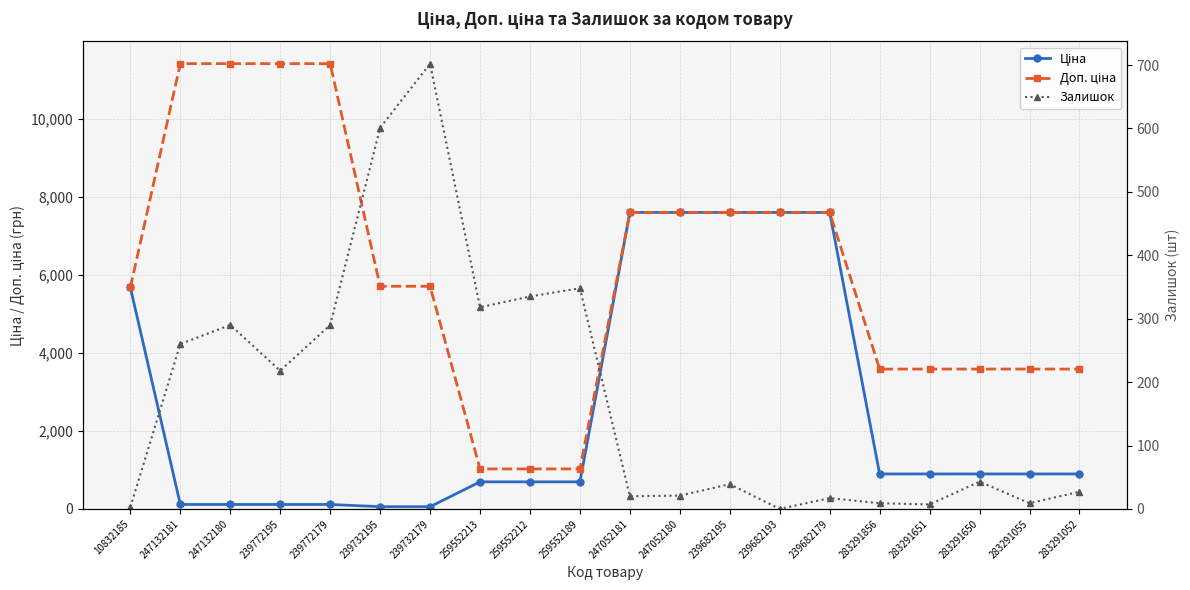

At which label does Залишок reach its peak?

239732179